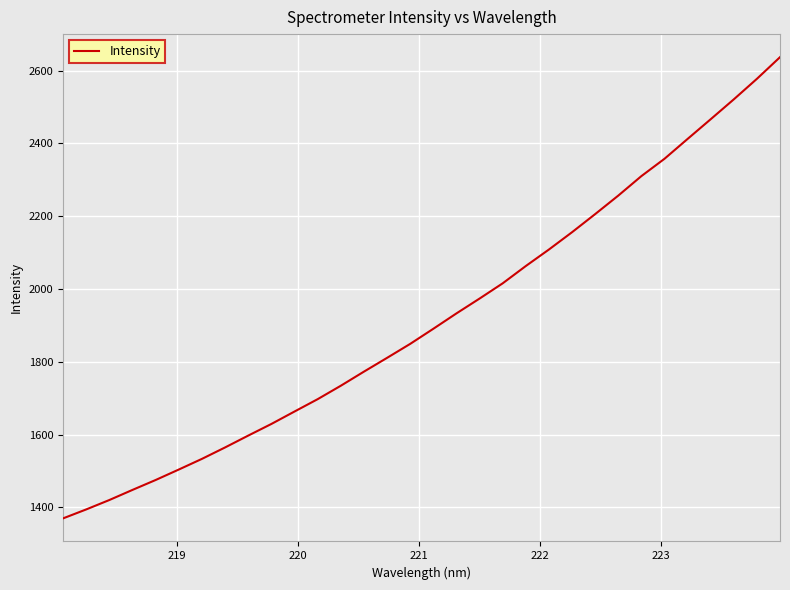

How many distinct data groups are displayed?

1